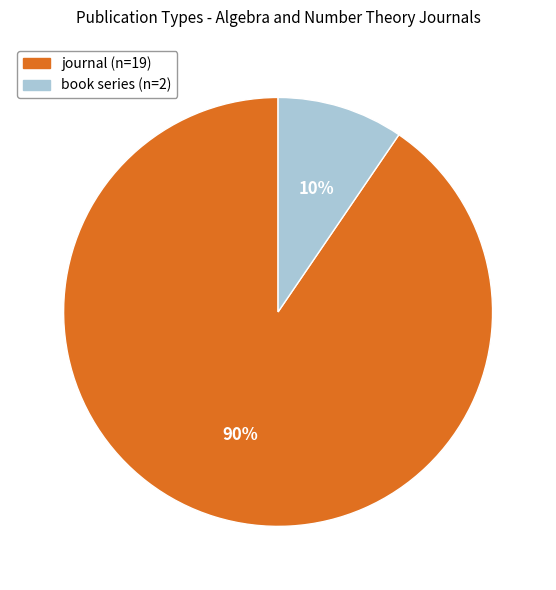

Approximately how many times larger is the value at book series compared to journal?

0.1